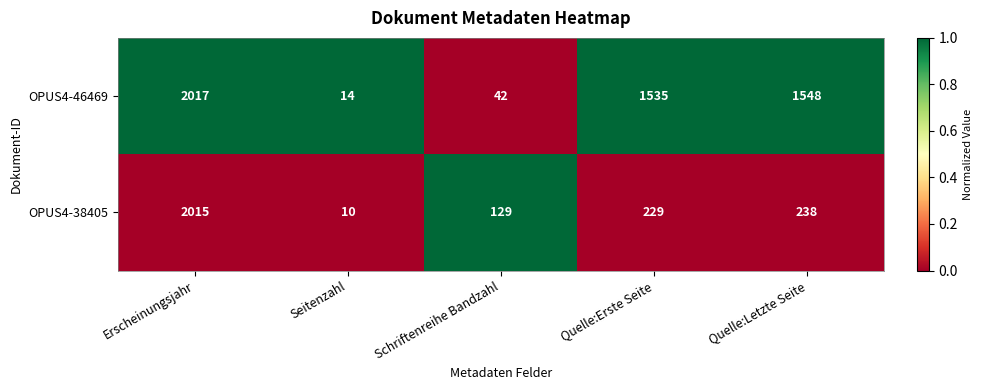

At which label is OPUS4-38405 closest to 1012?

Quelle:Letzte Seite